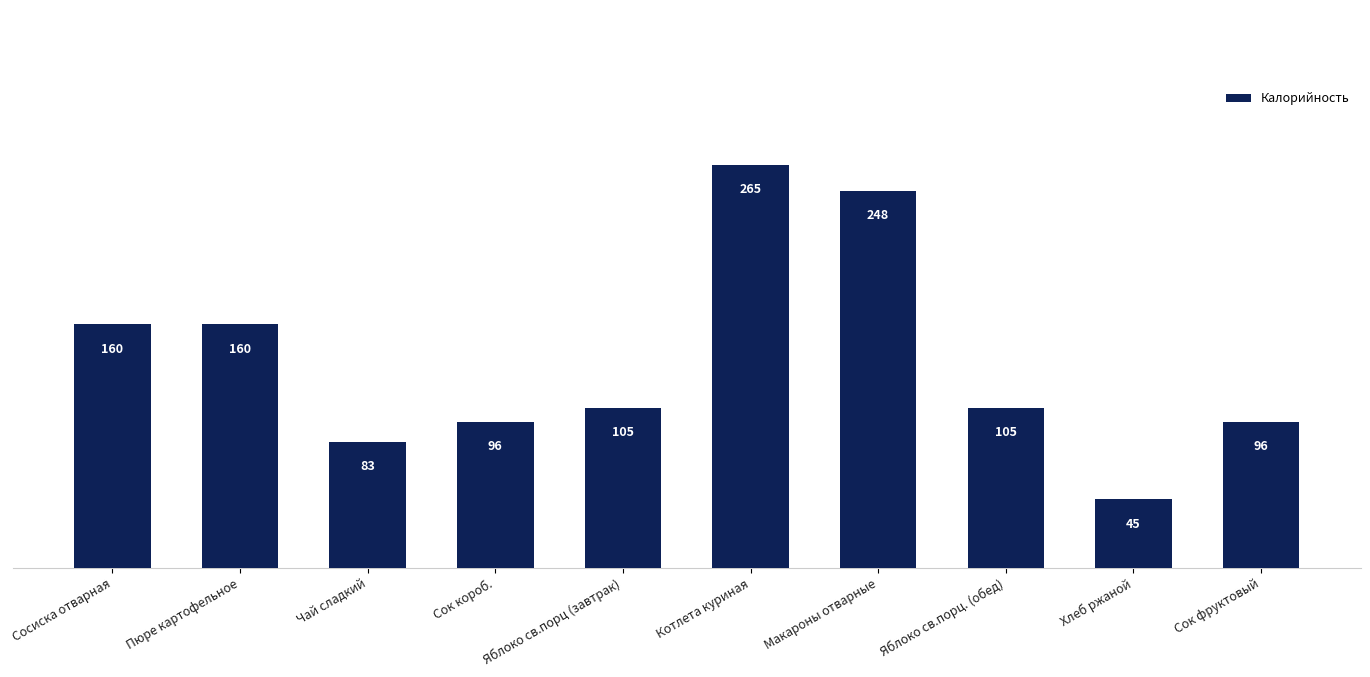

What is the value of the 10th bar from the left?

96